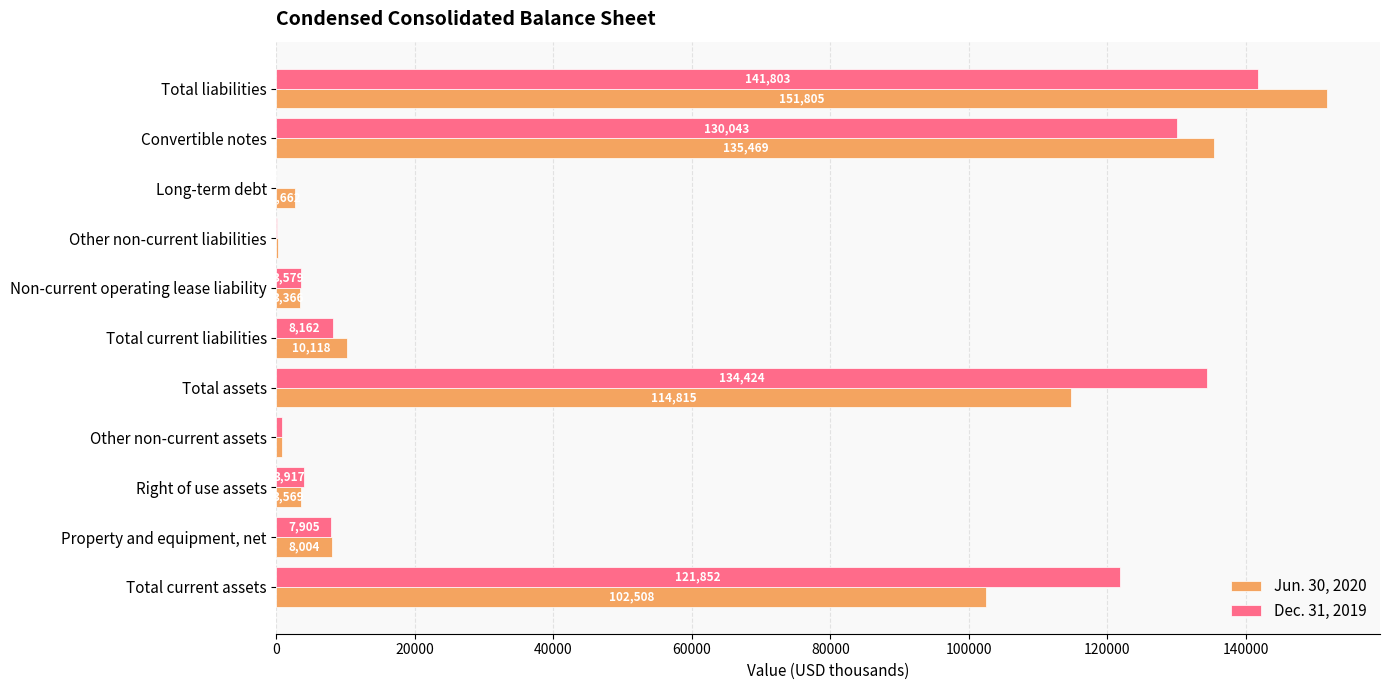

At which label does Dec. 31, 2019 reach its peak?

Total liabilities